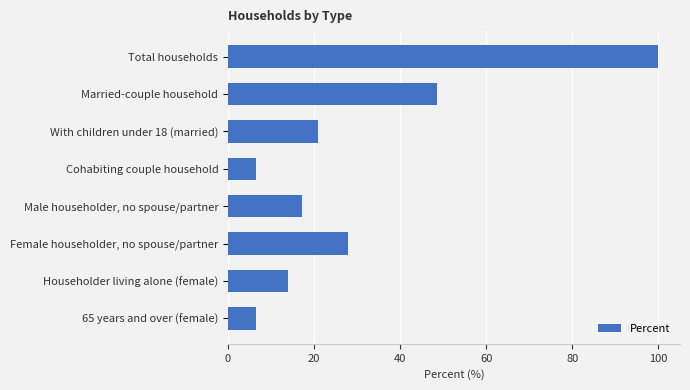

Read the value at Householder living alone (female).

14.0